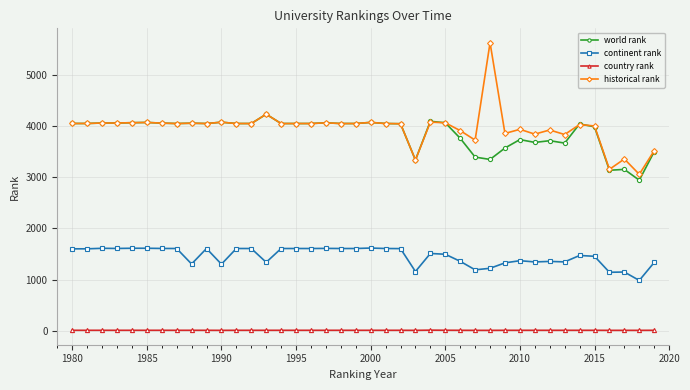

At how many categories does at least one series exceed 2395?

40